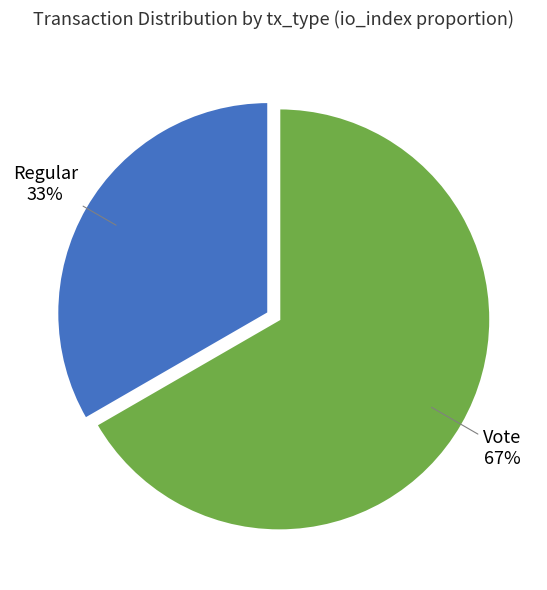

Count the number of slices in the pie.

2